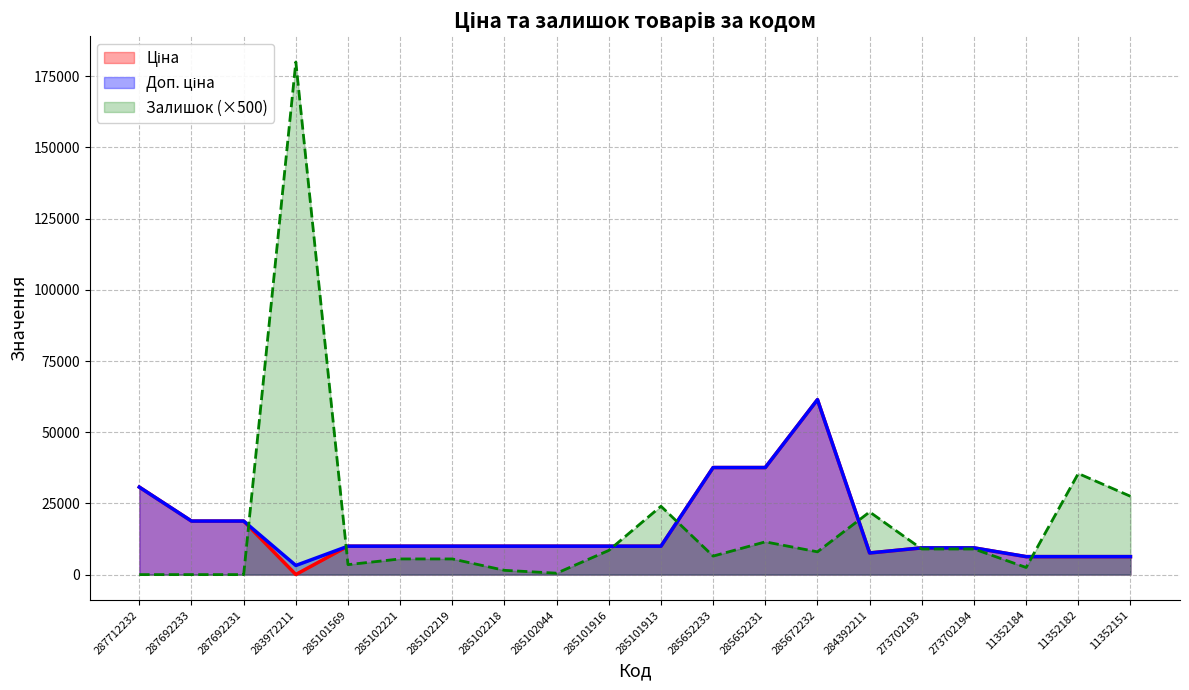

Rank the series by their maximum value, from highest to lowest.

Залишок, Ціна, Доп. ціна